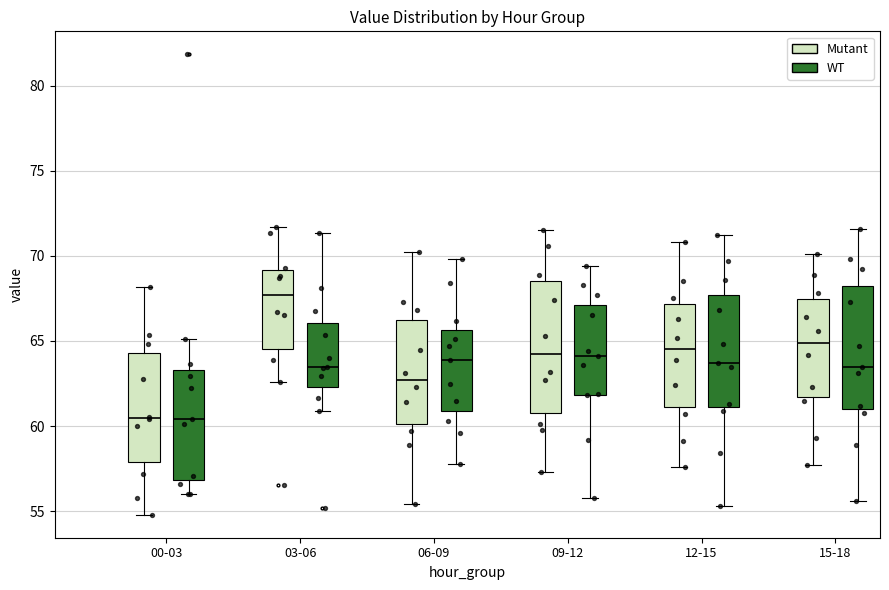

Reading left to right, read every box against the y-axis: the position of its median line, the range the box covers, and the ends of its whiskers. The values are not printed on the chart, so give them approximately, as read against the axis.

00-03 (Mutant): median 60.5, box 58.0 to 64.5, whiskers 55.0 to 68.0
00-03 (WT): median 60.5, box 57.0 to 63.5, whiskers 56.0 to 65.0
03-06 (Mutant): median 67.5, box 64.5 to 69.0, whiskers 62.5 to 71.5
03-06 (WT): median 63.5, box 62.5 to 66.0, whiskers 61.0 to 71.5
06-09 (Mutant): median 62.5, box 60.0 to 66.0, whiskers 55.5 to 70.0
06-09 (WT): median 64.0, box 61.0 to 65.5, whiskers 58.0 to 70.0
09-12 (Mutant): median 64.5, box 61.0 to 68.5, whiskers 57.5 to 71.5
09-12 (WT): median 64.0, box 62.0 to 67.0, whiskers 56.0 to 69.5
12-15 (Mutant): median 64.5, box 61.0 to 67.0, whiskers 57.5 to 71.0
12-15 (WT): median 63.5, box 61.0 to 67.5, whiskers 55.5 to 71.0
15-18 (Mutant): median 65.0, box 61.5 to 67.5, whiskers 57.5 to 70.0
15-18 (WT): median 63.5, box 61.0 to 68.5, whiskers 55.5 to 71.5